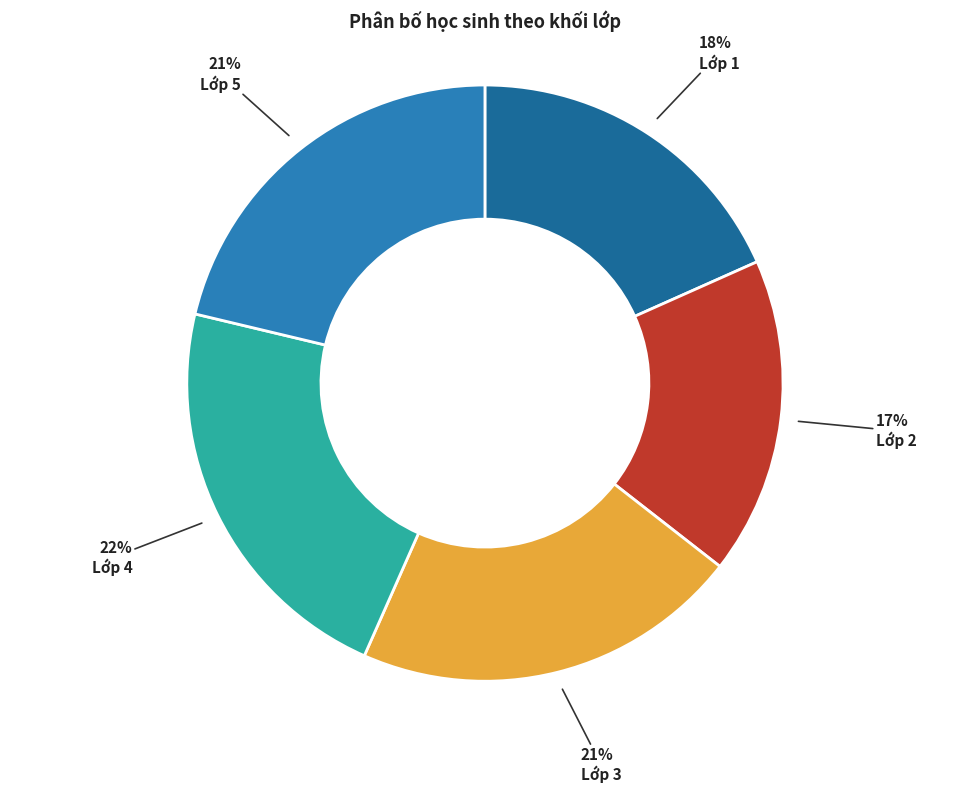

Do Lớp 1 and Lớp 4 together represent more than half of the pie?

No